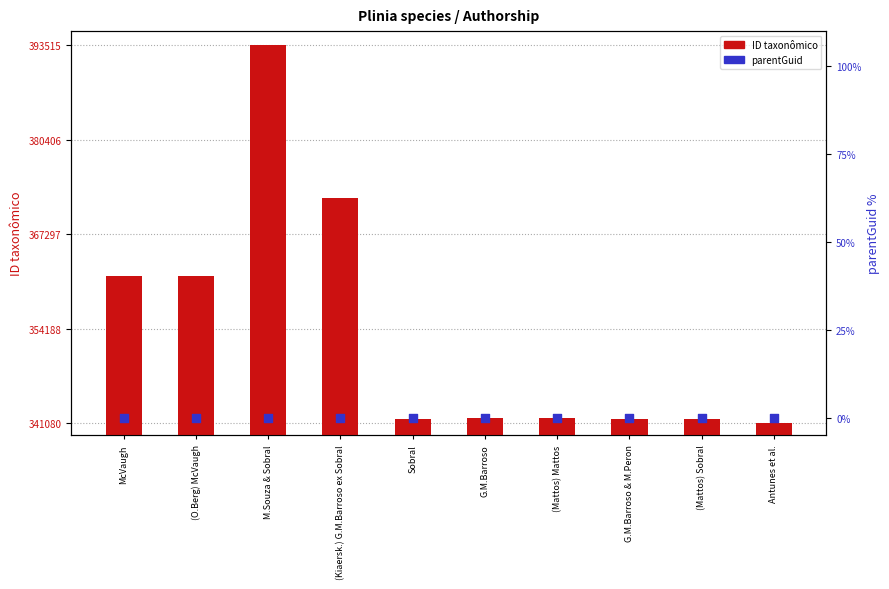

Which series has the largest total across all categories?

ID taxonômico